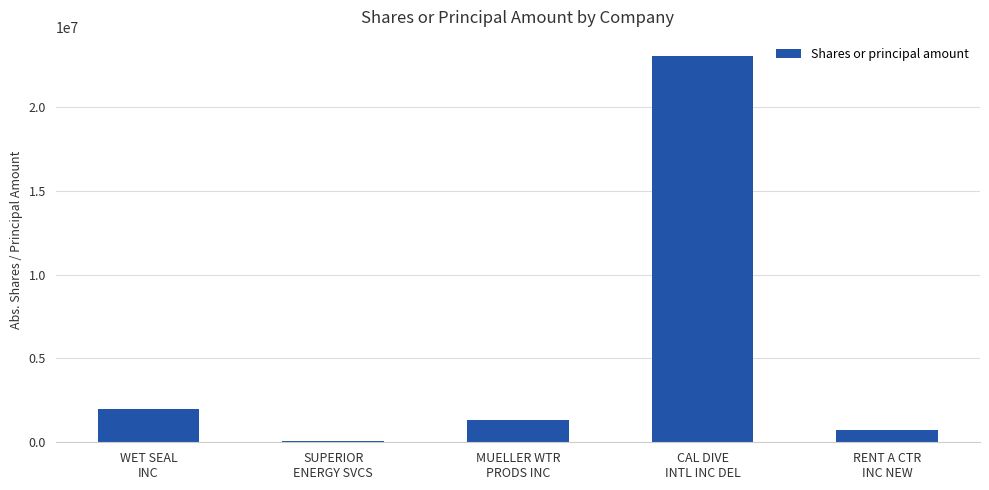

What is the value of the 4th bar from the left?

23020392